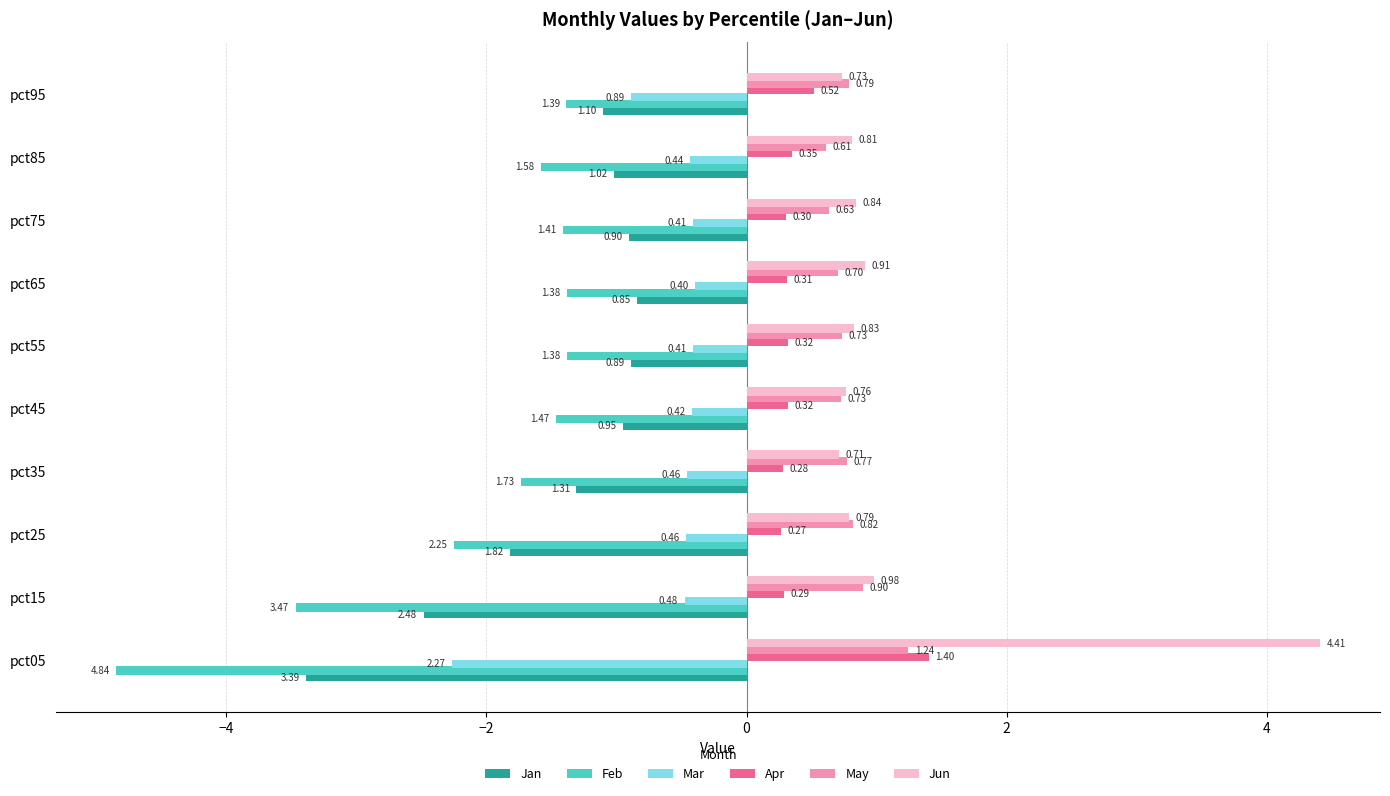

Which series has the largest range (max minus min)?

Jun